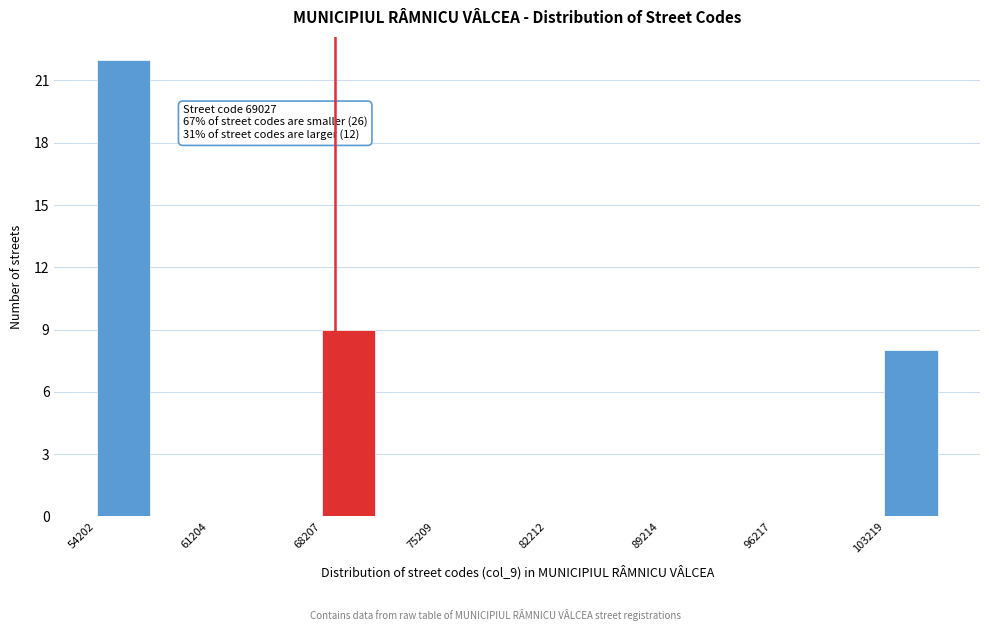

Around what value on the x-axis is the tallest bar? Give the approximate position of its centre, as read against the axis.

56000